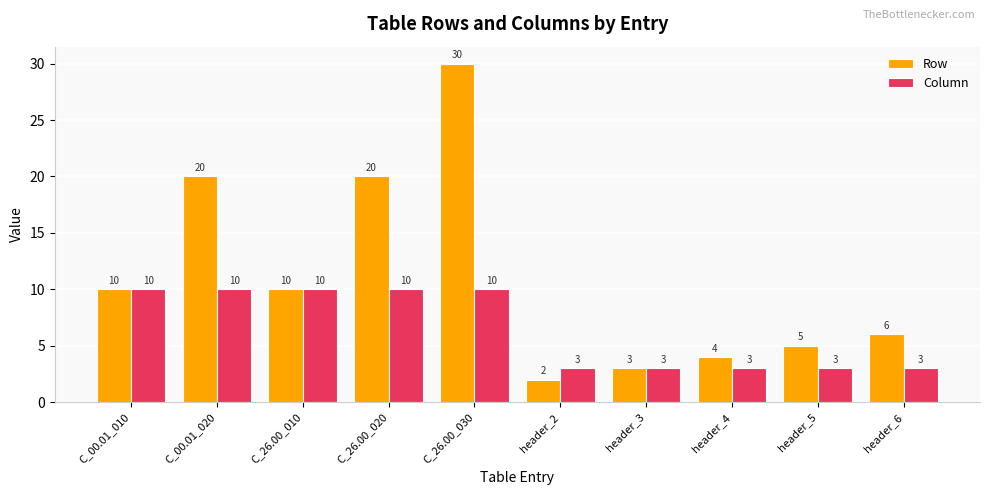

Read the Row value at header_3, to the nearest 5.

5